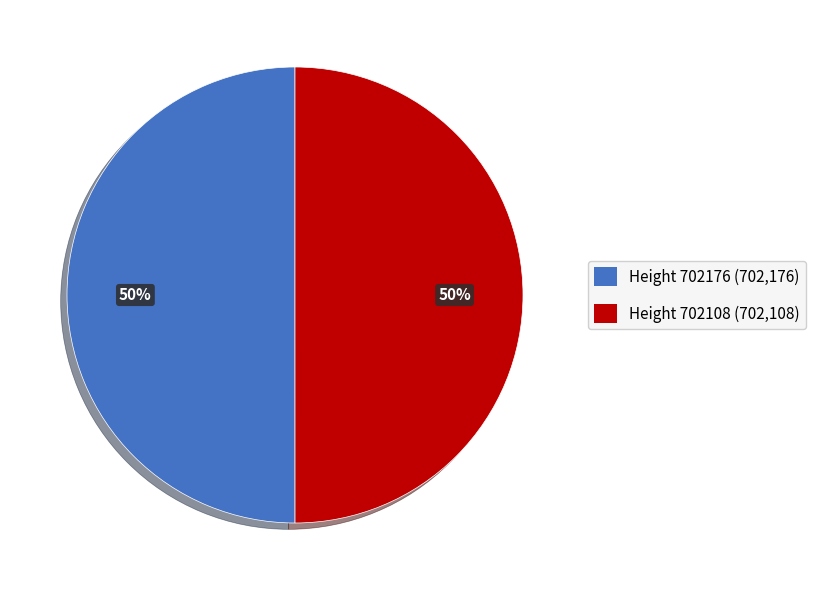

To the nearest percent, what is the average slice percentage?

50%